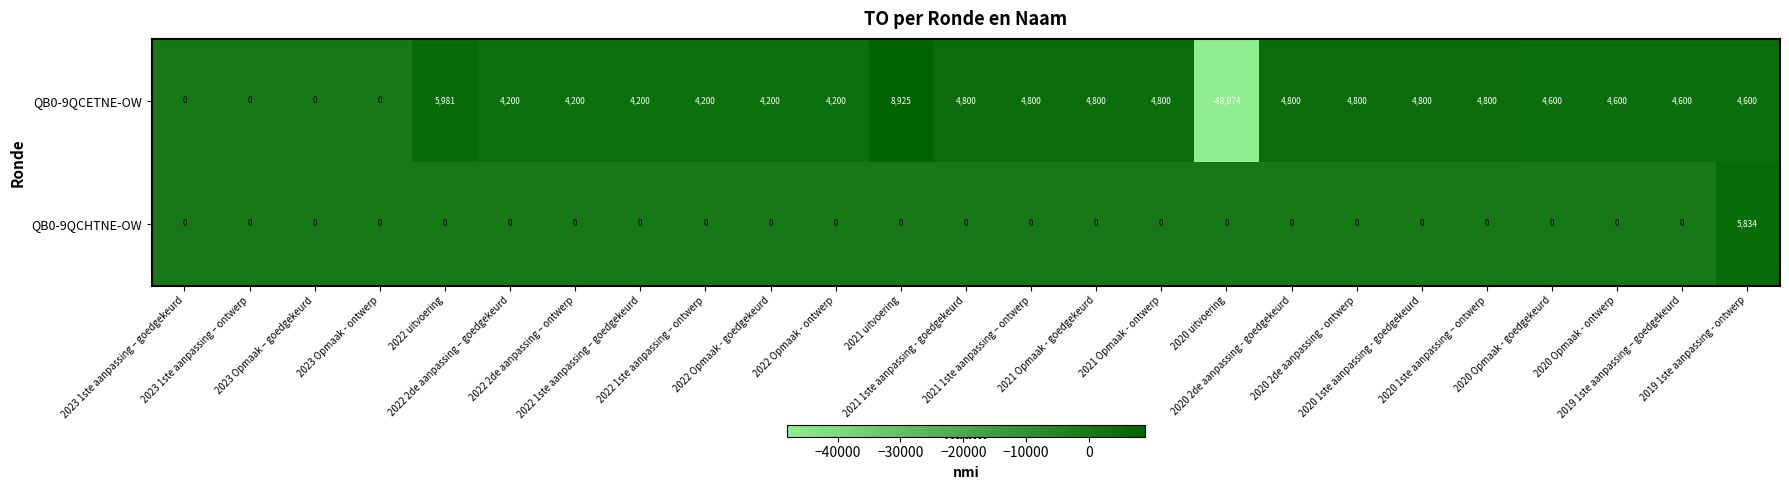

Which series has the largest range (max minus min)?

QB0-9QCETNE-OW